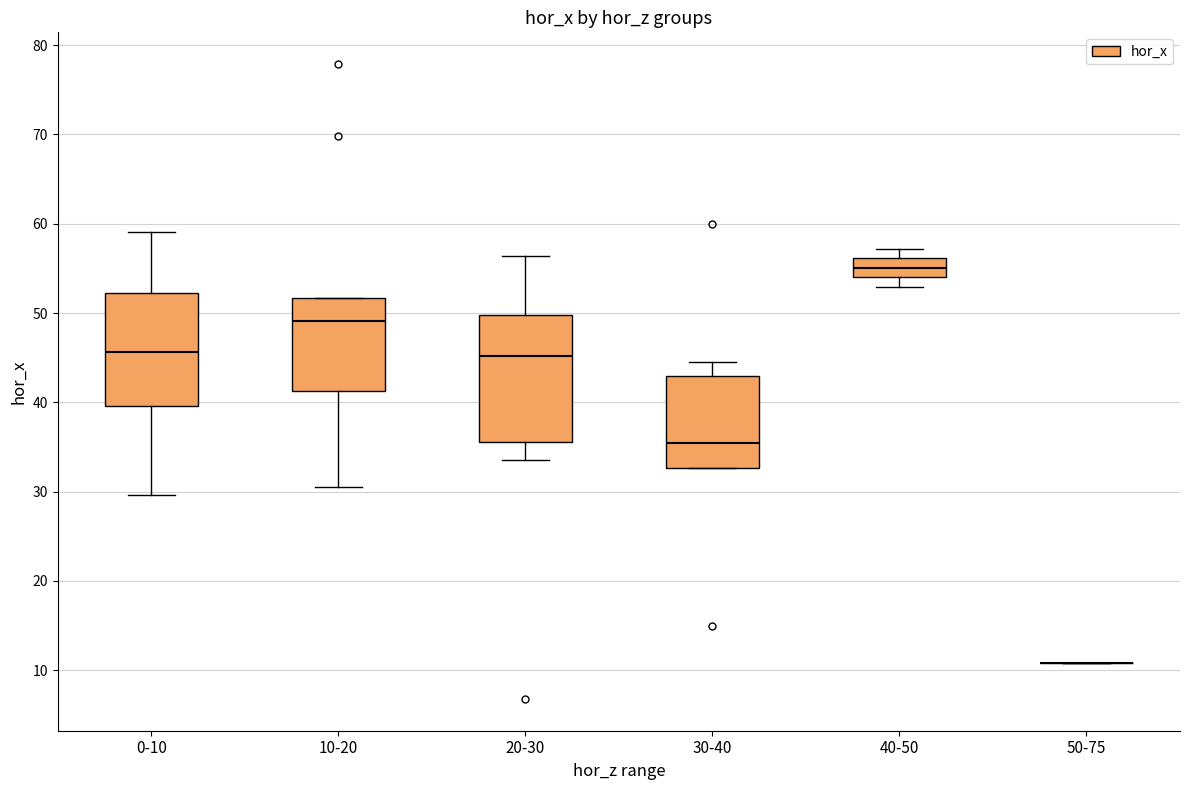

Which box is the tallest, from its lower edge to its upper edge?

20-30